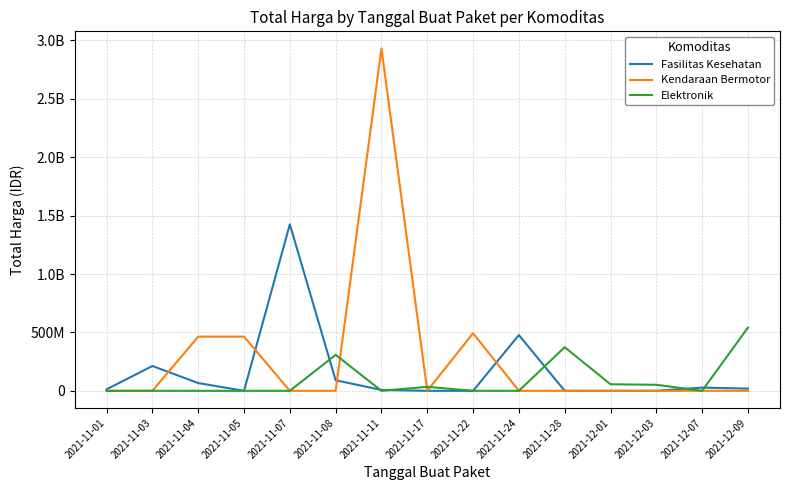

Does the chart have visible grid lines?

Yes